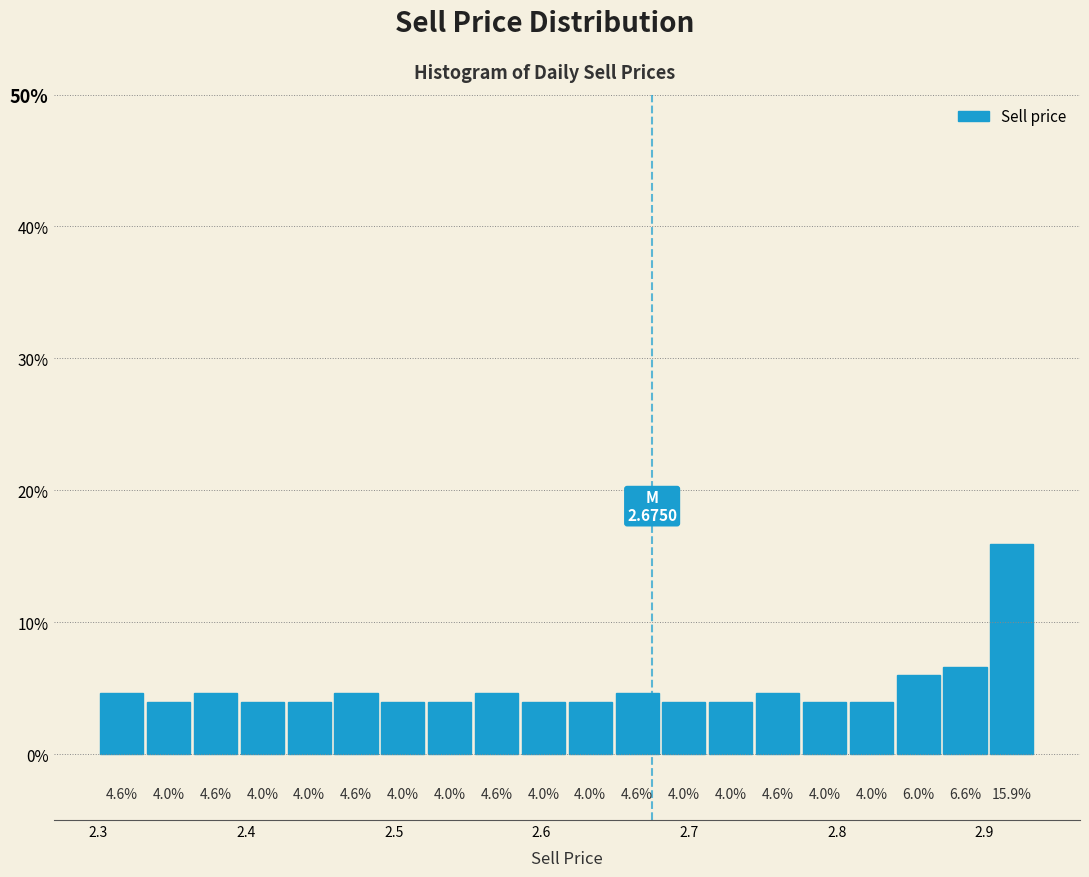

Read against the x-axis, roughly where is the centre of the tallest bar?

2.92